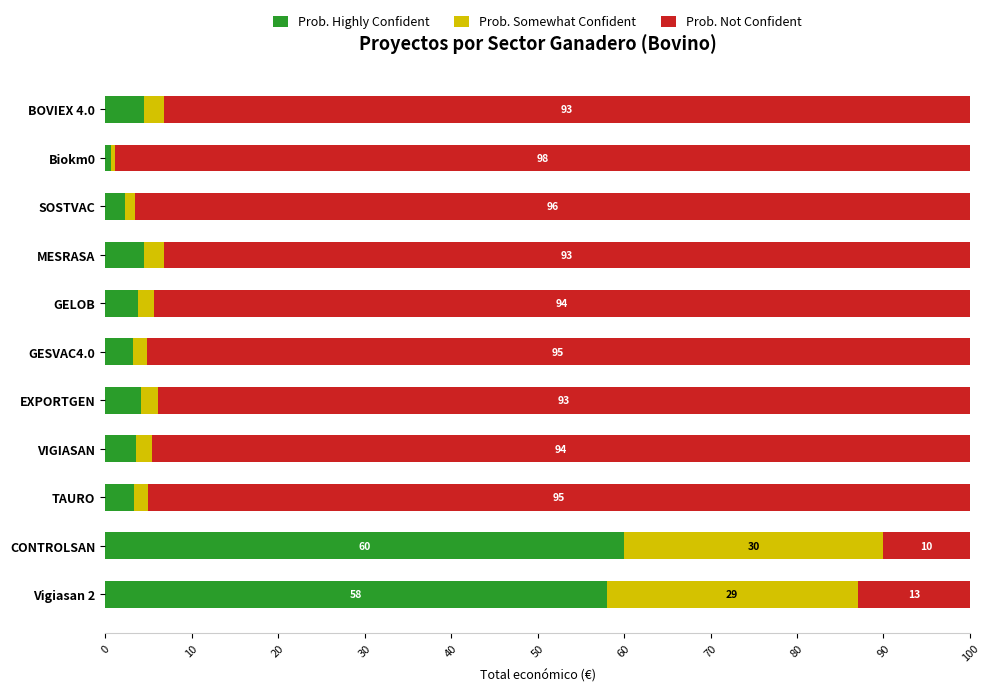

The value of Prob. Highly Confident at CONTROLSAN is 95.3. True or false?

False